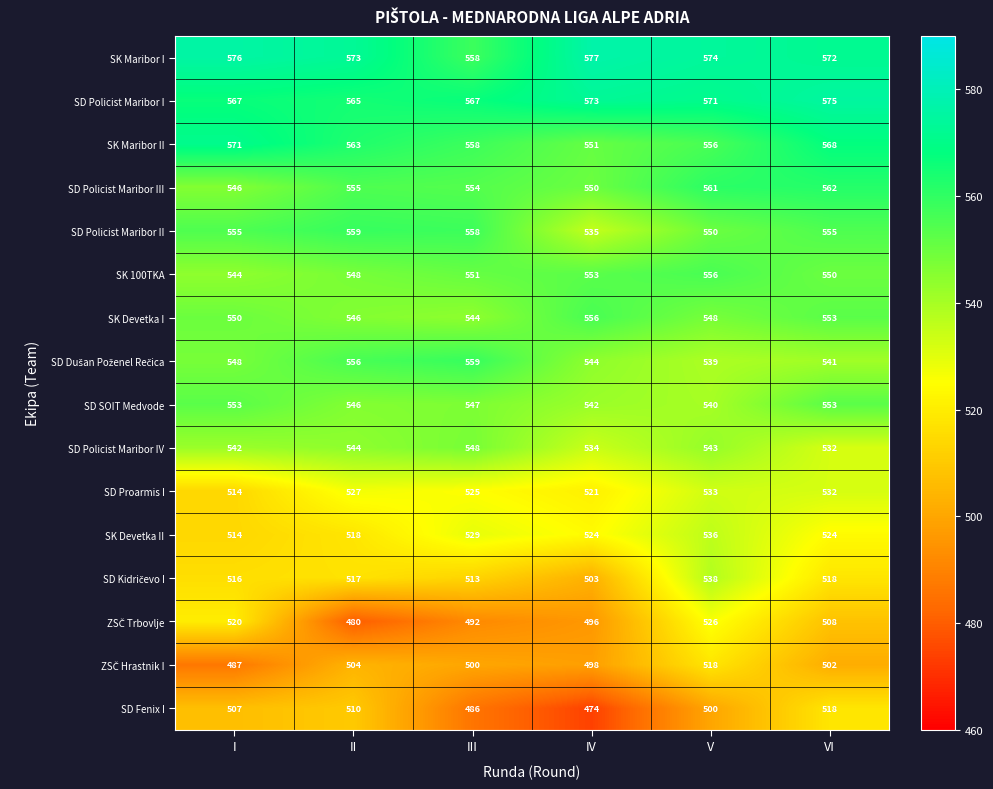

What is the average value of the SK Devetka II series?

524